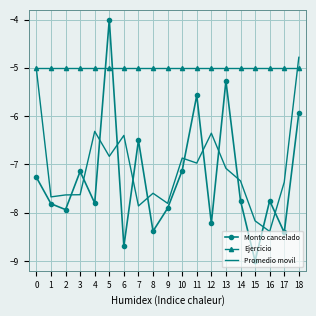

What are all the series names shown in the legend?

Monto cancelado, Ejercicio, Promedio movil